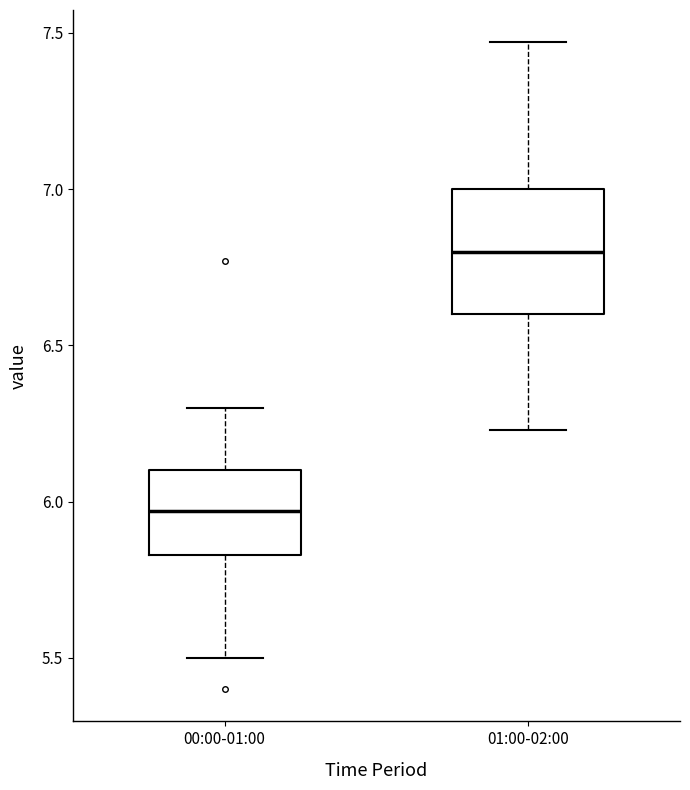

Reading left to right, read every box against the y-axis: the position of its median line, the range the box covers, and the ends of its whiskers. The values are not printed on the chart, so give them approximately, as read against the axis.

00:00-01:00: median 5.95, box 5.85 to 6.10, whiskers 5.50 to 6.30
01:00-02:00: median 6.80, box 6.60 to 7.00, whiskers 6.25 to 7.45